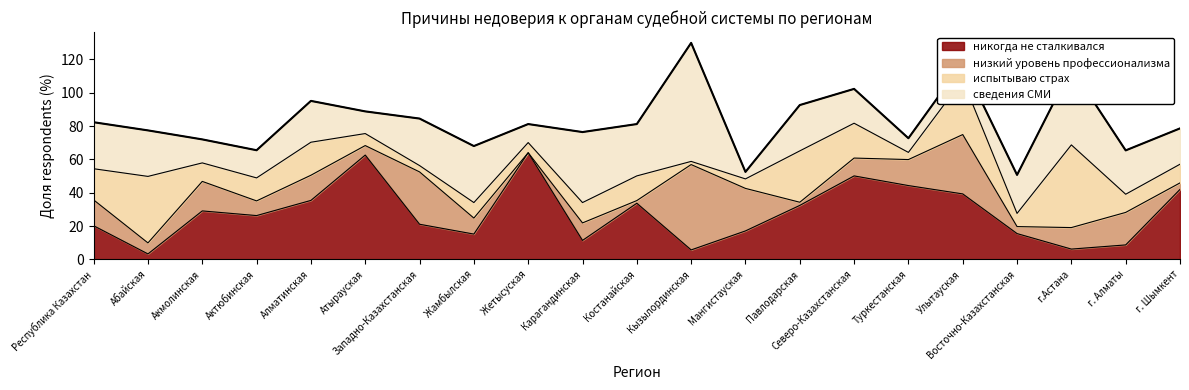

Where do низкий уровень профессионализма and никогда не сталкивался first cross each other?

Республика Казахстан and Абайская